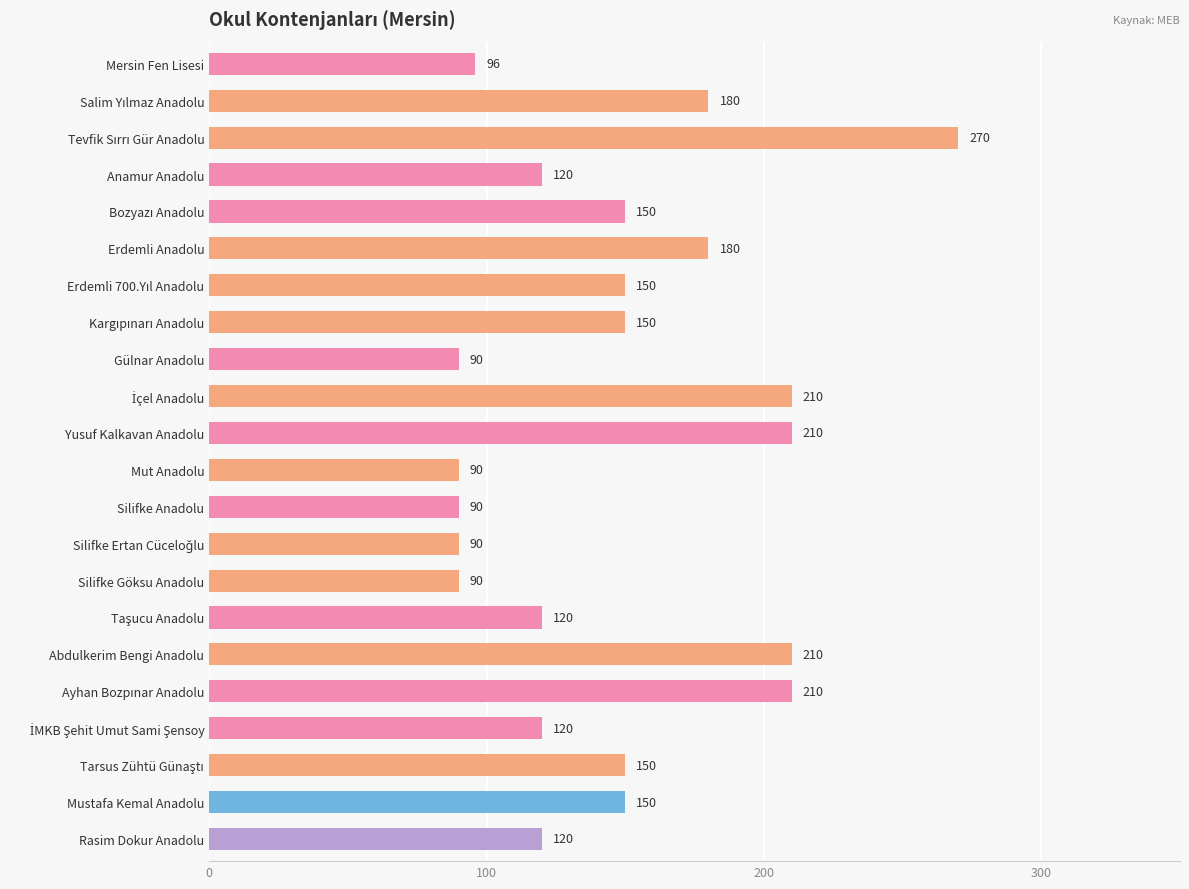

Reading top to bottom, what are all the values shown in this chart?

96	180	270	120	150	180	150	150	90	210	210	90	90	90	90	120	210	210	120	150	150	120